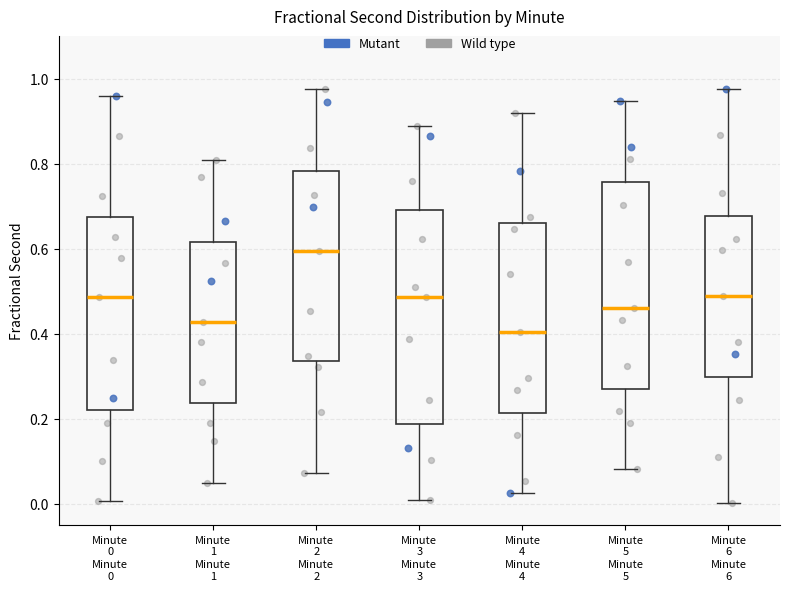

Which box's median line is the lowest?

Minute 4